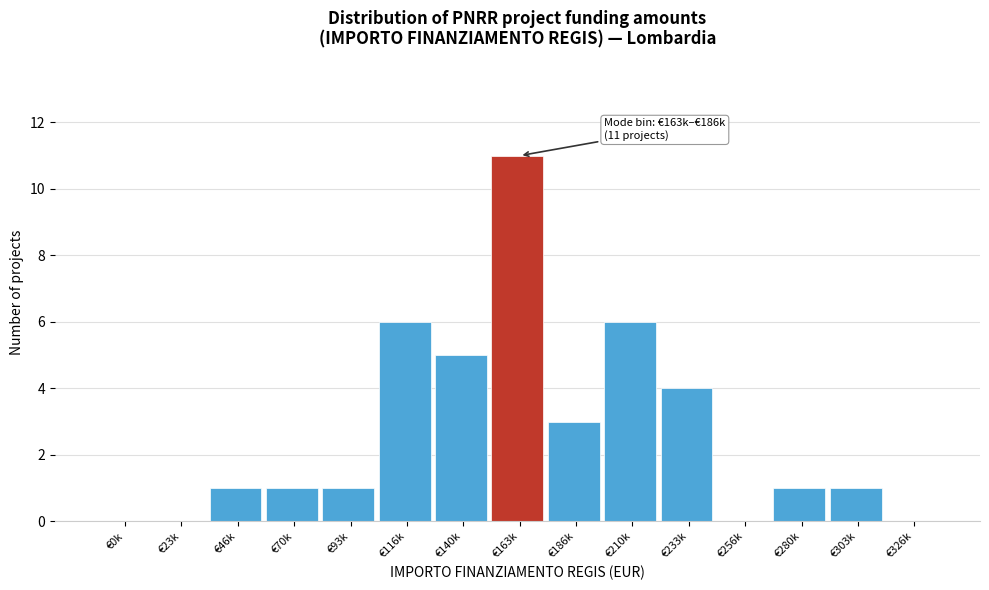

Reading left to right, transcribe all the data shown in this chart.

€0k=0	€23k=0	€46k=1	€70k=1	€93k=1	€116k=6	€140k=5	€163k=11	€186k=3	€210k=6	€233k=4	€256k=0	€280k=1	€303k=1	€326k=0